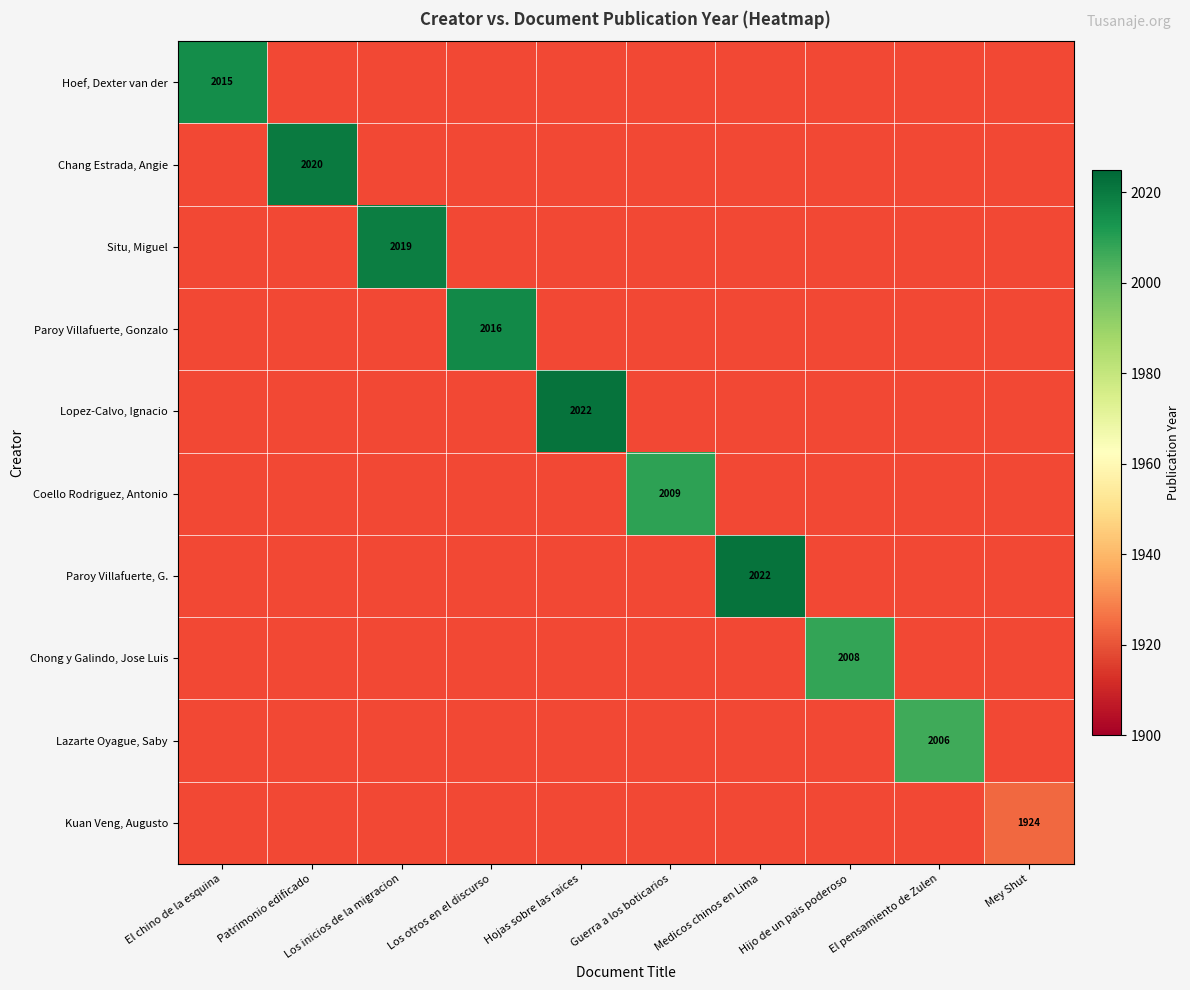

List the series in order of their peak value, lowest first.

Kuan Veng, Augusto, Lazarte Oyague, Saby, Chong y Galindo, Jose Luis, Coello Rodriguez, Antonio, Hoef, Dexter van der, Paroy Villafuerte, Gonzalo, Situ, Miguel, Chang Estrada, Angie, Lopez-Calvo, Ignacio, Paroy Villafuerte, G.